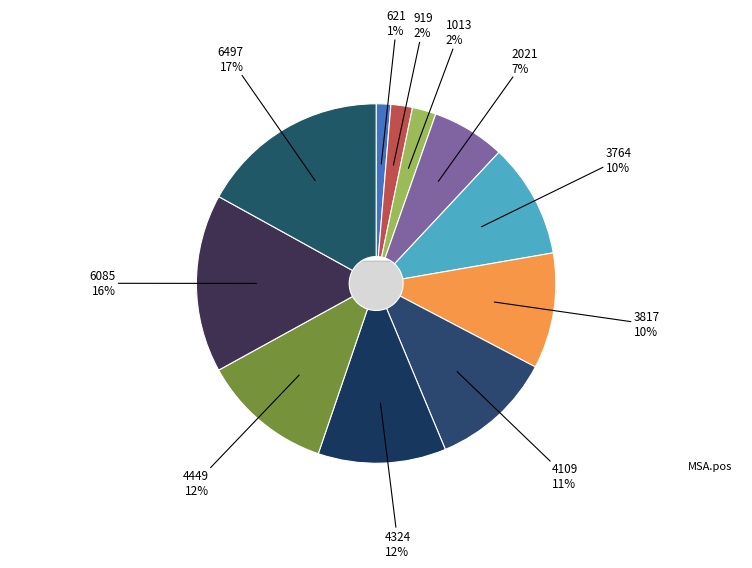

The 4324 slice represents 12% of the pie. True or false?

True